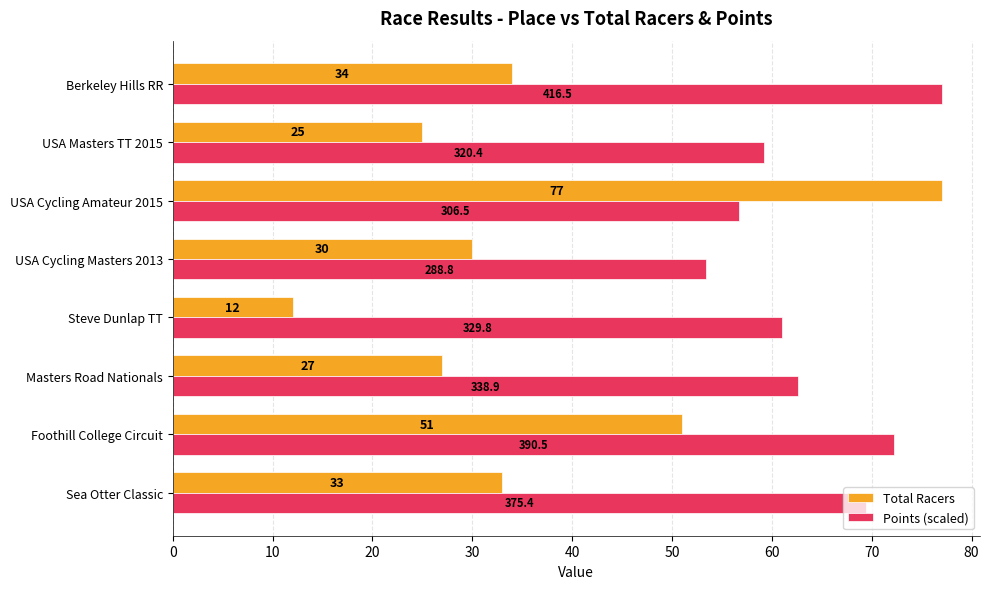

At which label does Points (scaled) reach its peak?

Berkeley Hills RR